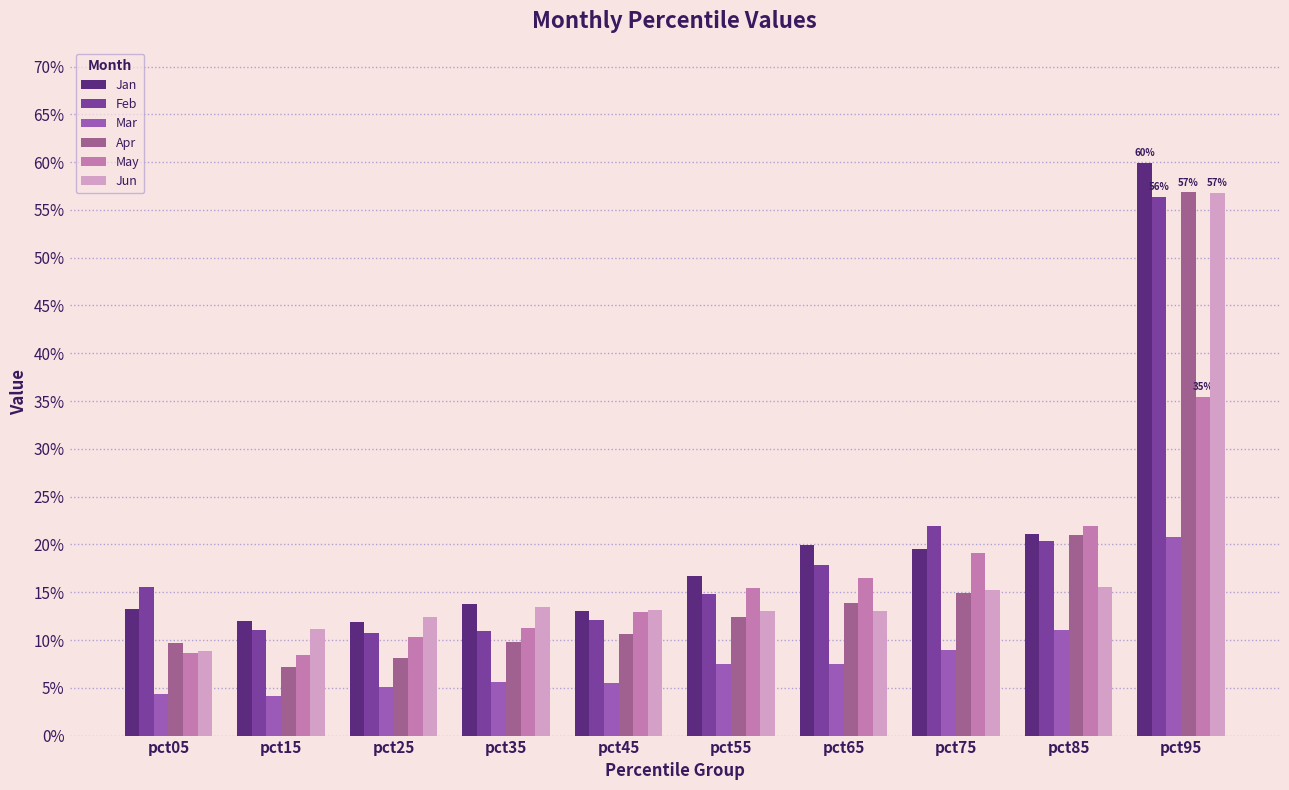

Reading right to left, list all the values displayed in this chart.

Jan: 0.6	0.2	0.2	0.2	0.2	0.1	0.1	0.1	0.1	0.1
Feb: 0.6	0.2	0.2	0.2	0.1	0.1	0.1	0.1	0.1	0.2
Mar: 0.2	0.1	0.1	0.1	0.1	0.1	0.1	0.1	0.0	0.0
Apr: 0.6	0.2	0.1	0.1	0.1	0.1	0.1	0.1	0.1	0.1
May: 0.4	0.2	0.2	0.2	0.2	0.1	0.1	0.1	0.1	0.1
Jun: 0.6	0.2	0.2	0.1	0.1	0.1	0.1	0.1	0.1	0.1